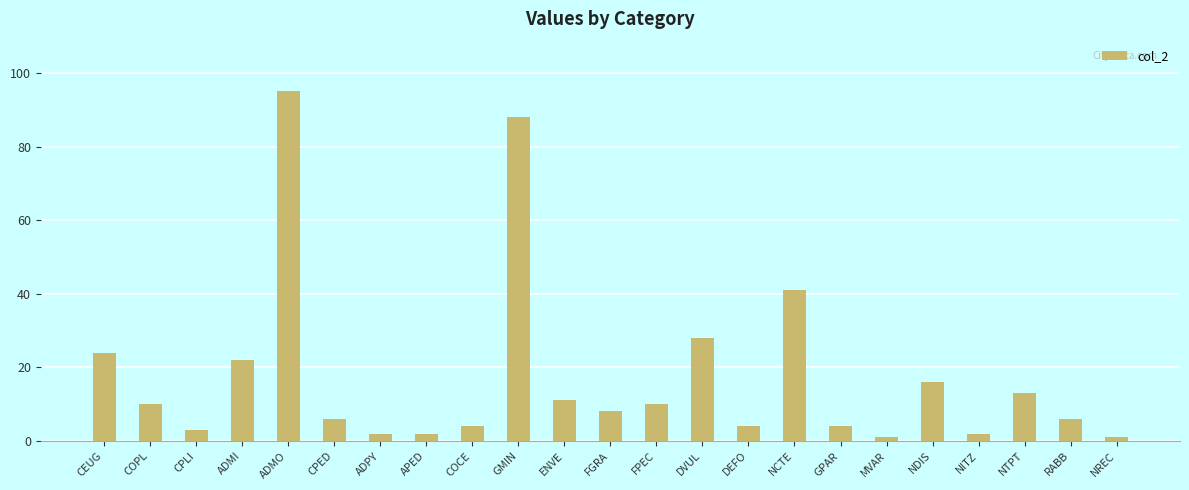

What is the difference between the values at FPEC and DEFO?

6